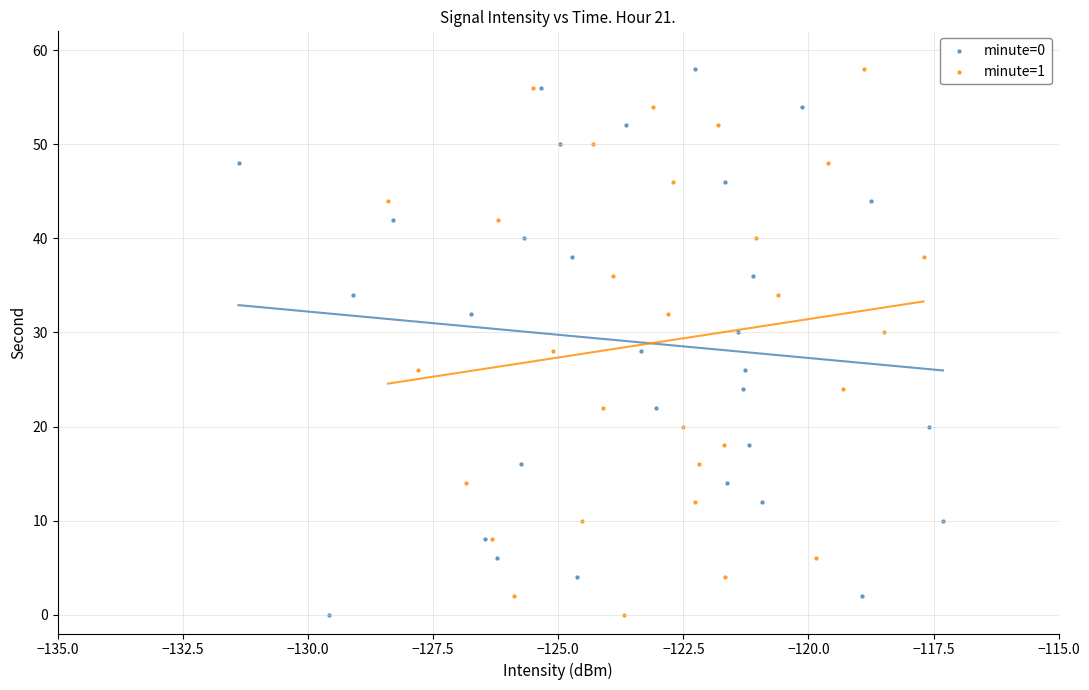

What are all the series names shown in the legend?

minute=0, minute=1